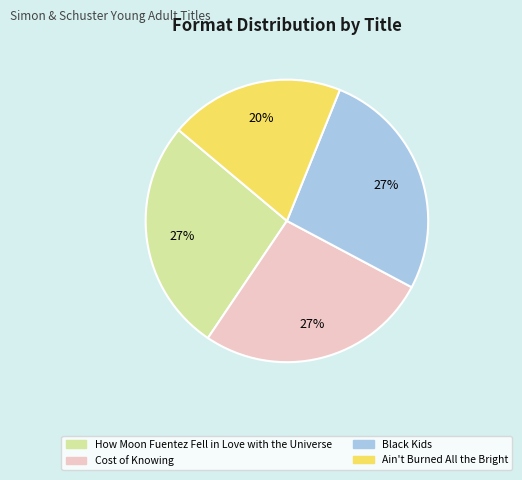

What percentage is the Ain't Burned All the Bright slice, to the nearest percent?

20%